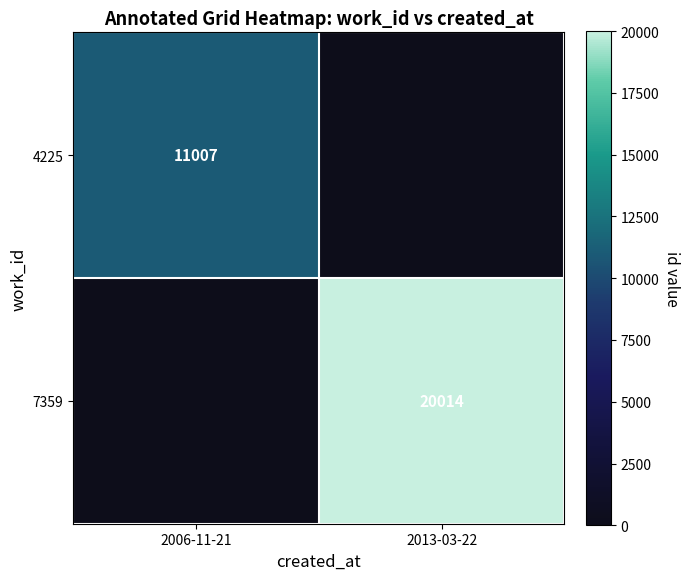

Is the value of 7359 at 2013-03-22 greater than the value of 4225 at 2006-11-21?

Yes